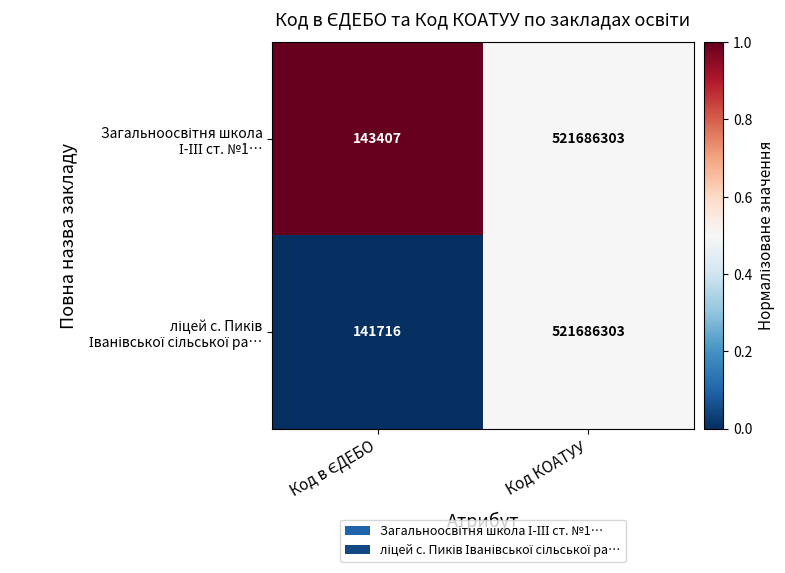

At which category is the sum across all series the highest?

Код КОАТУУ